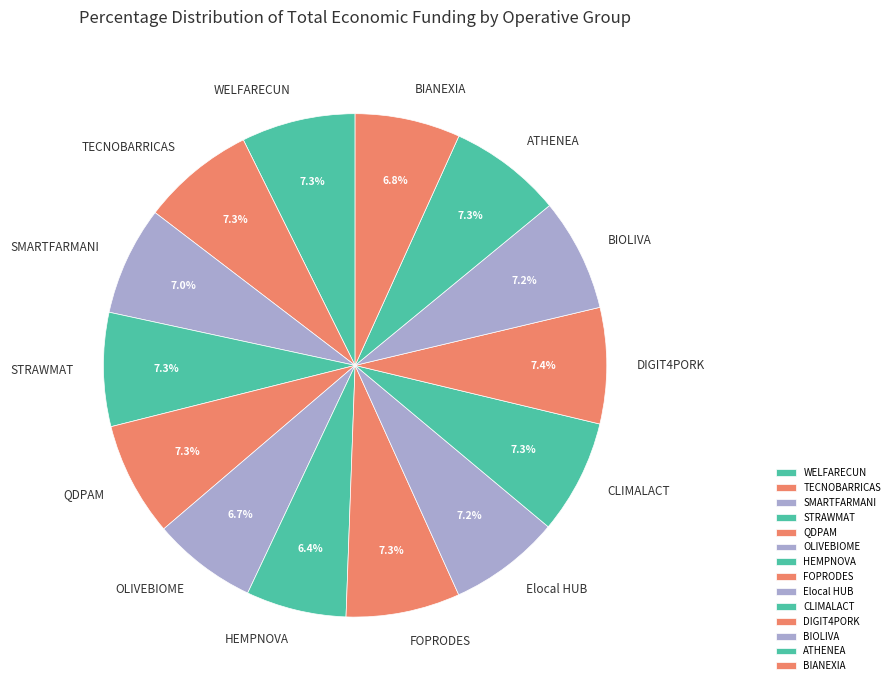

To the nearest percent, what is the average slice percentage?

7%